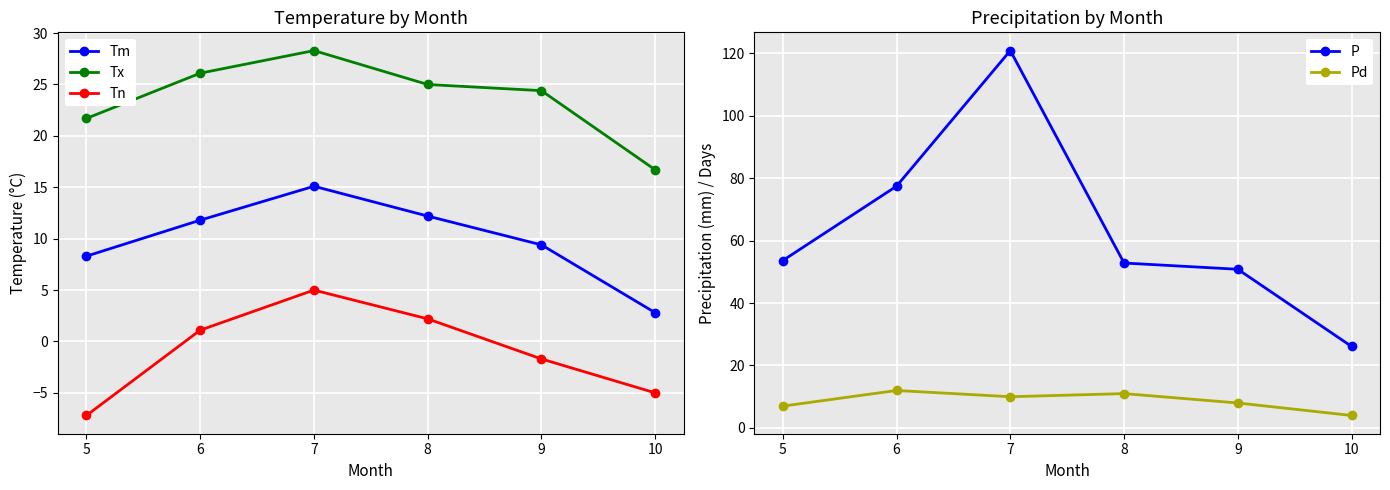

True or false: Pd and Tn intersect in this chart.

False